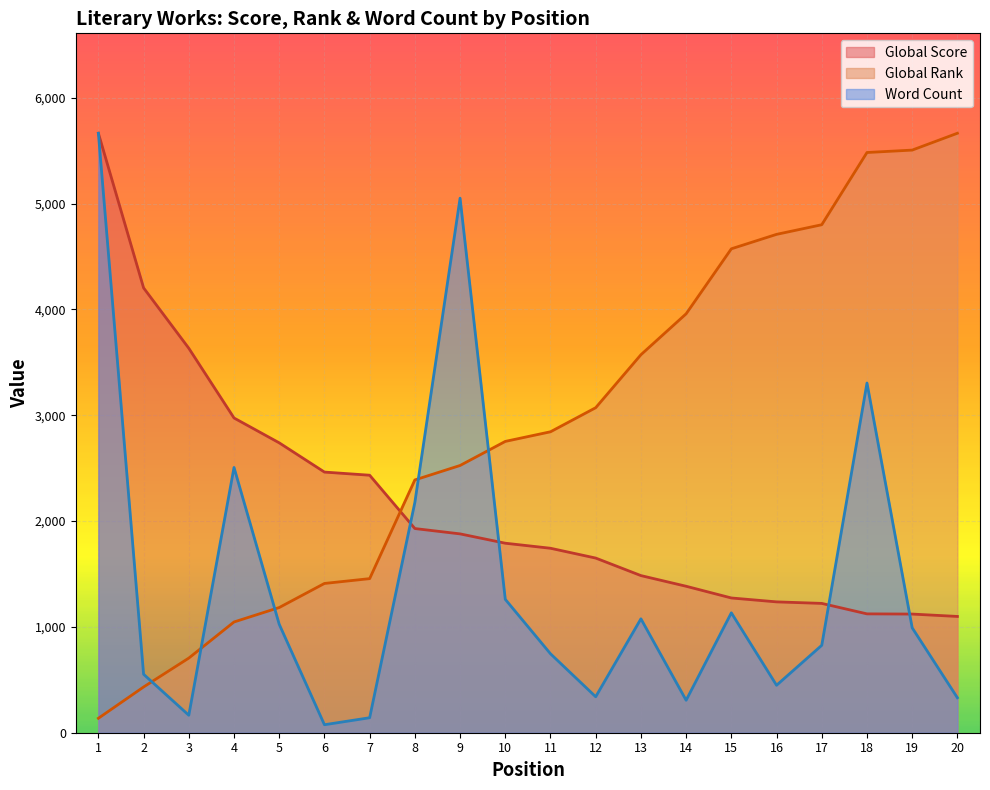

True or false: Word Count and Global Rank intersect in this chart.

True